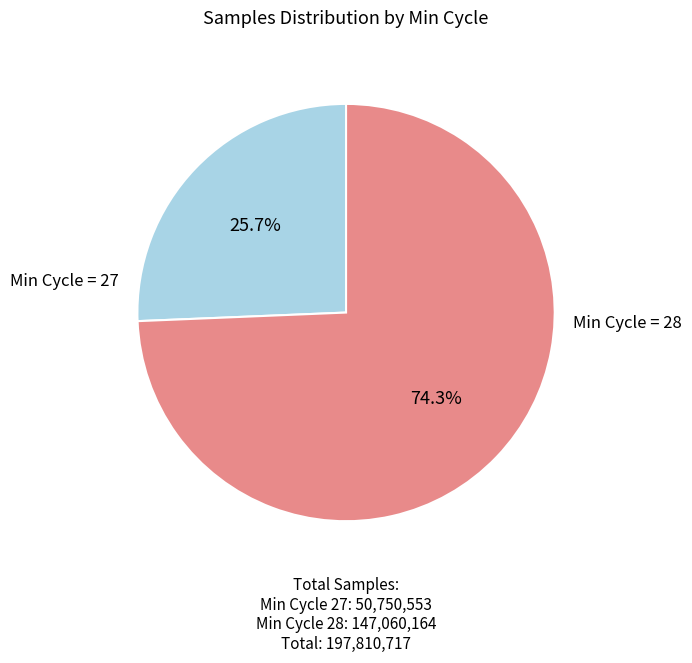

What percentage do Min Cycle = 28 and Min Cycle = 27 together represent?

100.0%